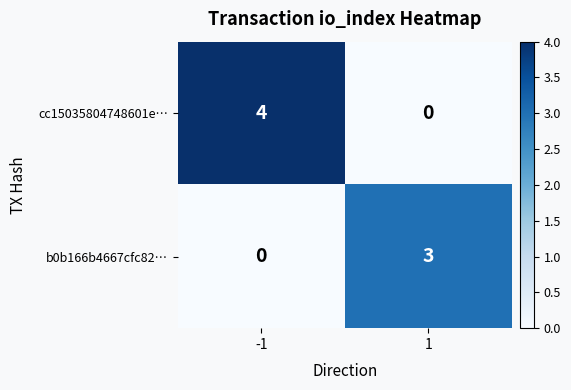

True or false: b0b166b4667cfc82… has a value of 0 at -1.

True